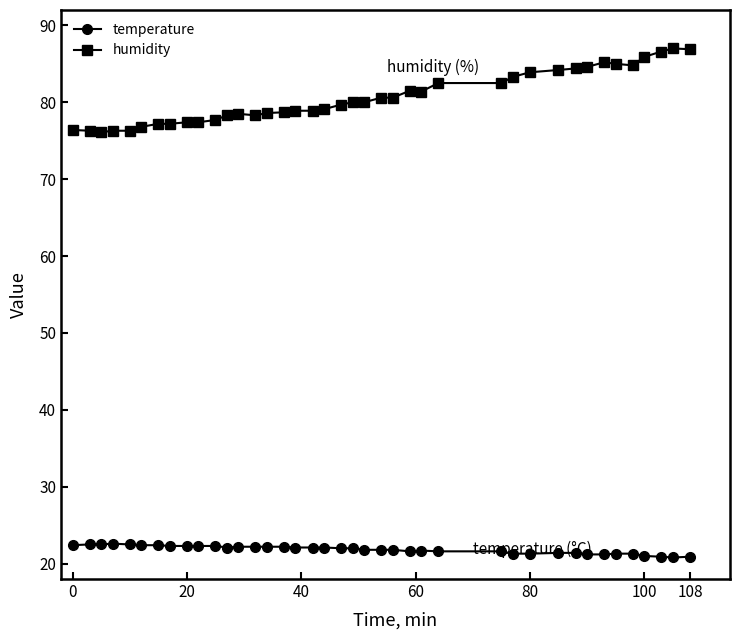

What is the lowest value of the humidity series?

76.1